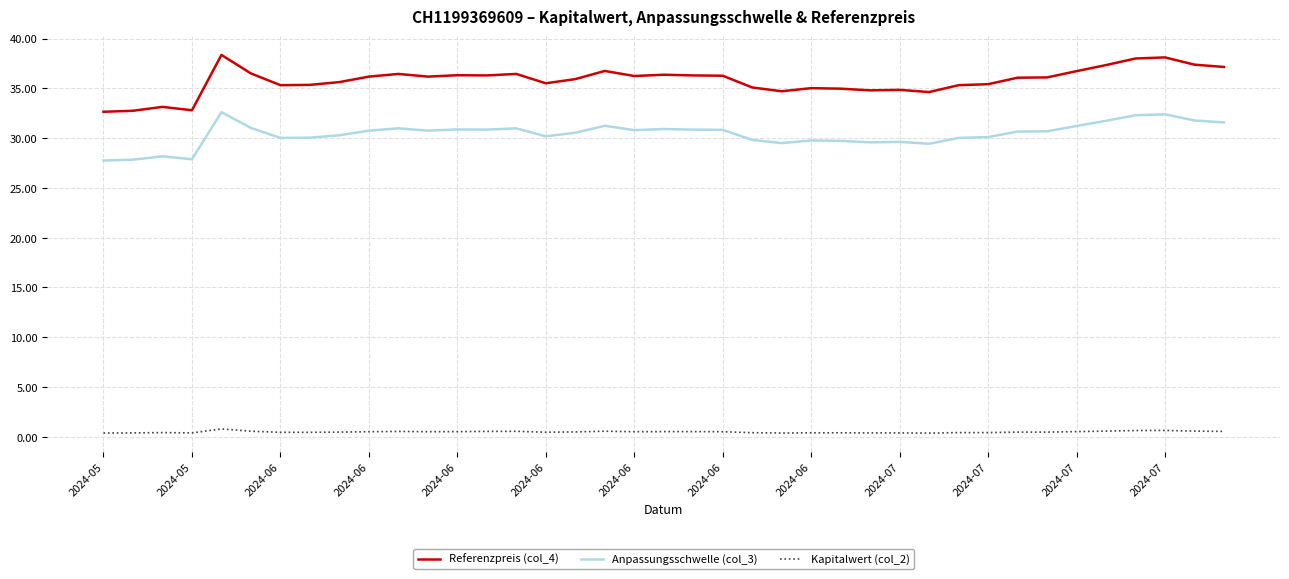

Which series has the widest spread of values?

Referenzpreis (col_4)